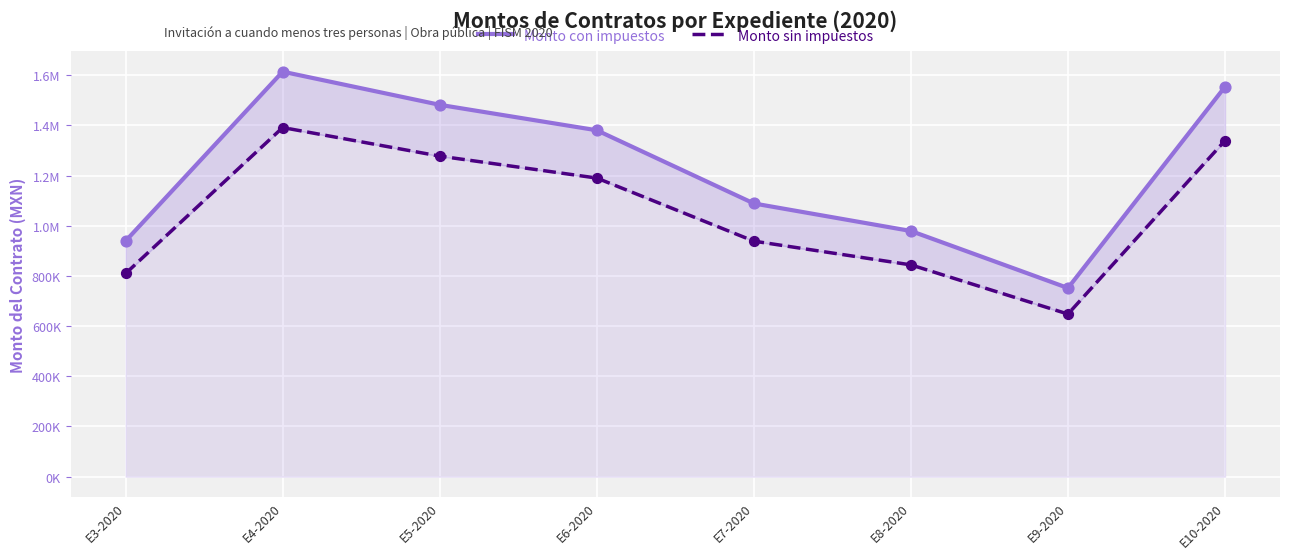

Which series contains the lowest Y value?

Monto sin impuestos